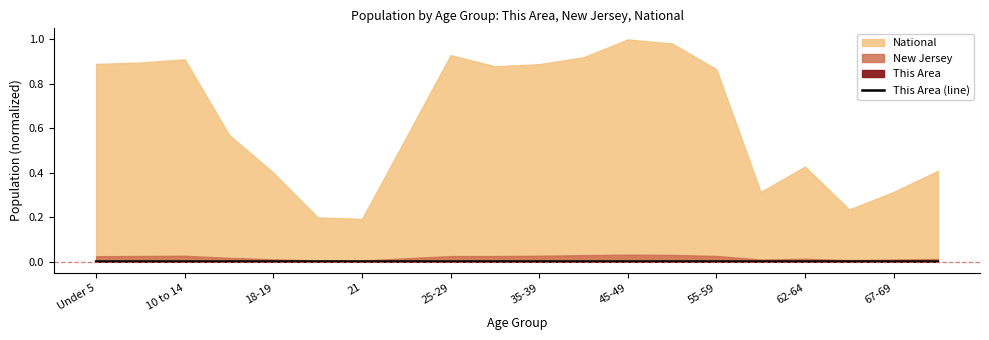

True or false: This Area (line) has a value of 0.0 at 55-59.

True